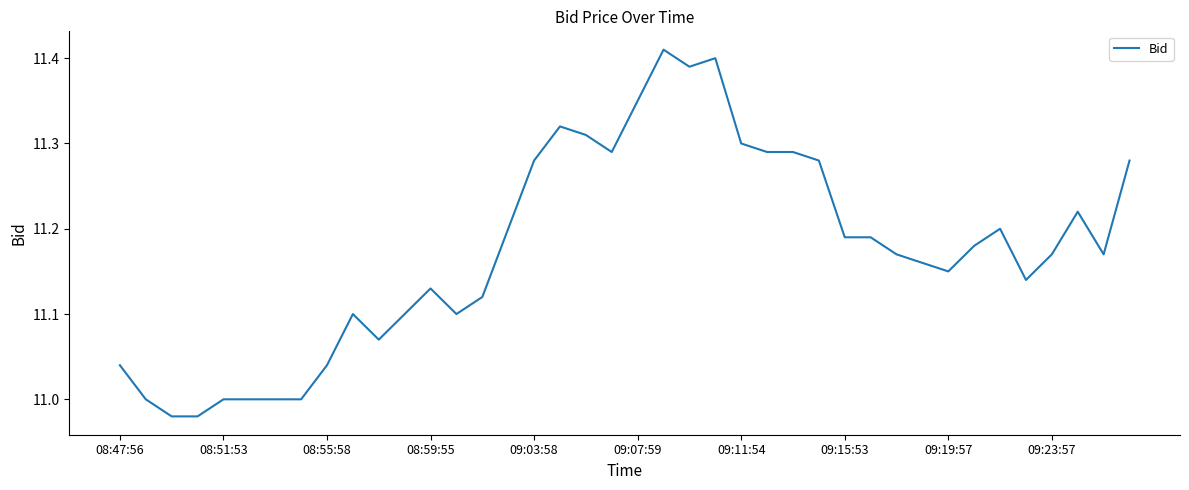

What is the difference between the maximum and minimum values?

0.4